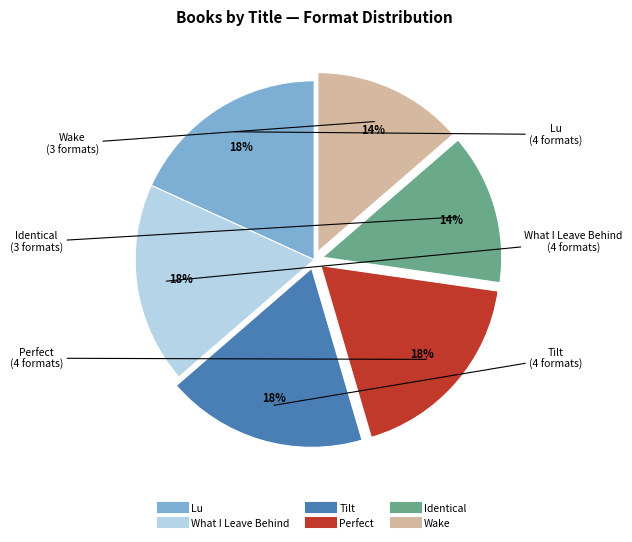

To the nearest percent, what percentage of the pie is Wake?

14%